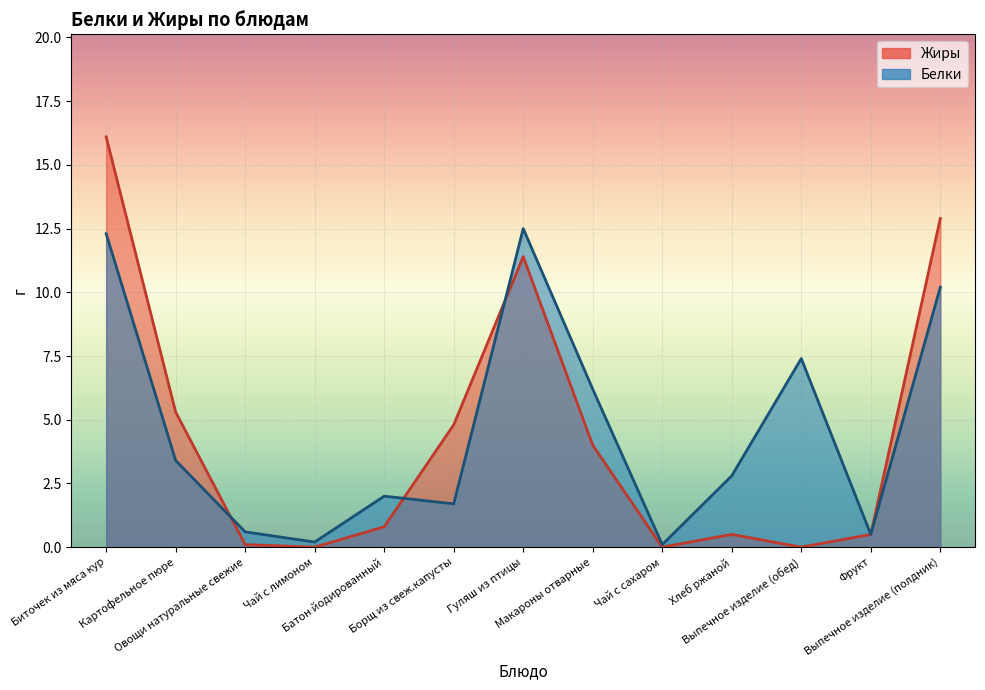

Reading left to right, extract all data points from this chart.

Жиры: Биточек из мяса кур=16.1	Картофельное пюре=5.3	Овощи натуральные свежие=0.1	Чай с лимоном=0.0	Батон йодированный=0.8	Борщ из свеж.капусты=4.8	Гуляш из птицы=11.4	Макароны отварные=4.0	Чай с сахаром=0.0	Хлеб ржаной=0.5	Выпечное изделие (обед)=0.0	Фрукт=0.5	Выпечное изделие (полдник)=12.9
Белки: Биточек из мяса кур=12.3	Картофельное пюре=3.4	Овощи натуральные свежие=0.6	Чай с лимоном=0.2	Батон йодированный=2.0	Борщ из свеж.капусты=1.7	Гуляш из птицы=12.5	Макароны отварные=6.2	Чай с сахаром=0.1	Хлеб ржаной=2.8	Выпечное изделие (обед)=7.4	Фрукт=0.5	Выпечное изделие (полдник)=10.2